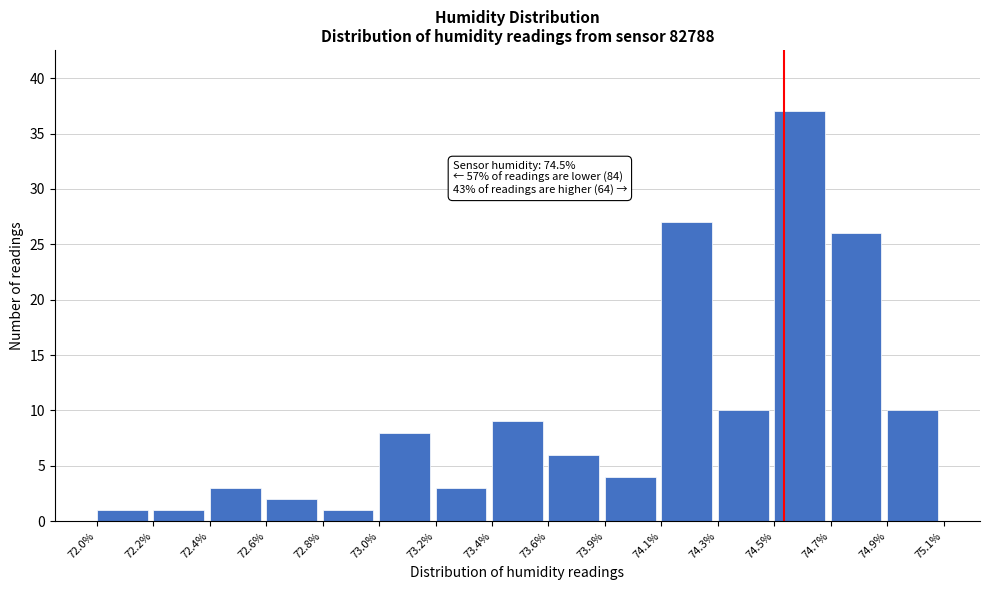

Reading left to right, extract all data points from this chart.

1	1	3	2	1	8	3	9	6	4	27	10	37	26	10